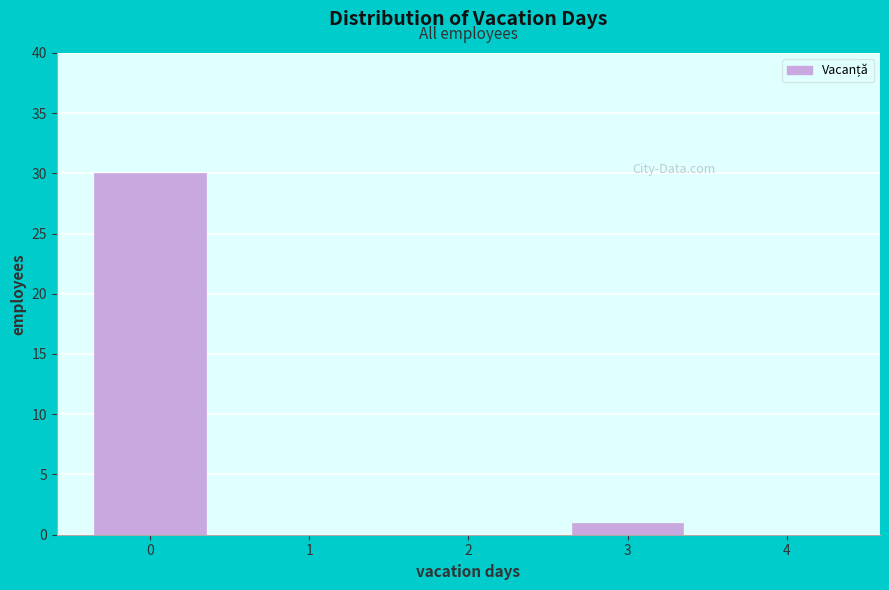

Reading left to right, extract all data points from this chart.

0=30	1=0	2=0	3=1	4=0